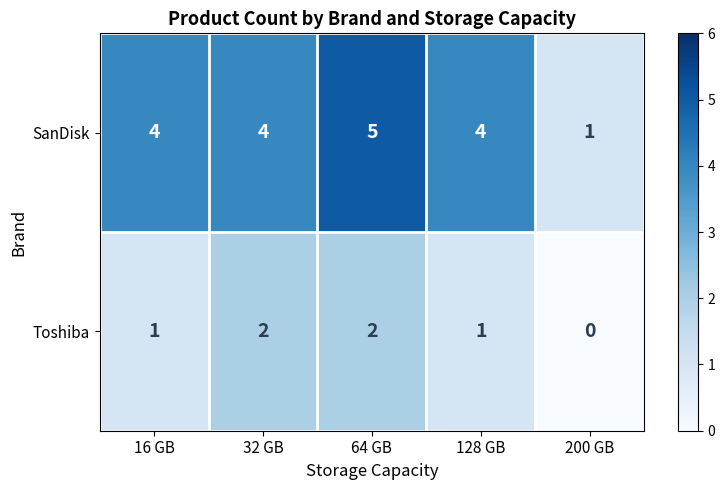

What is the difference between the maximum and minimum values in the SanDisk series?

4